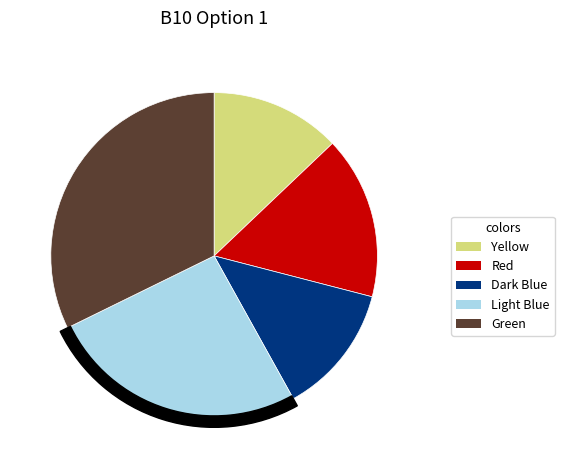

What portion of the pie excludes Green?

67.7%